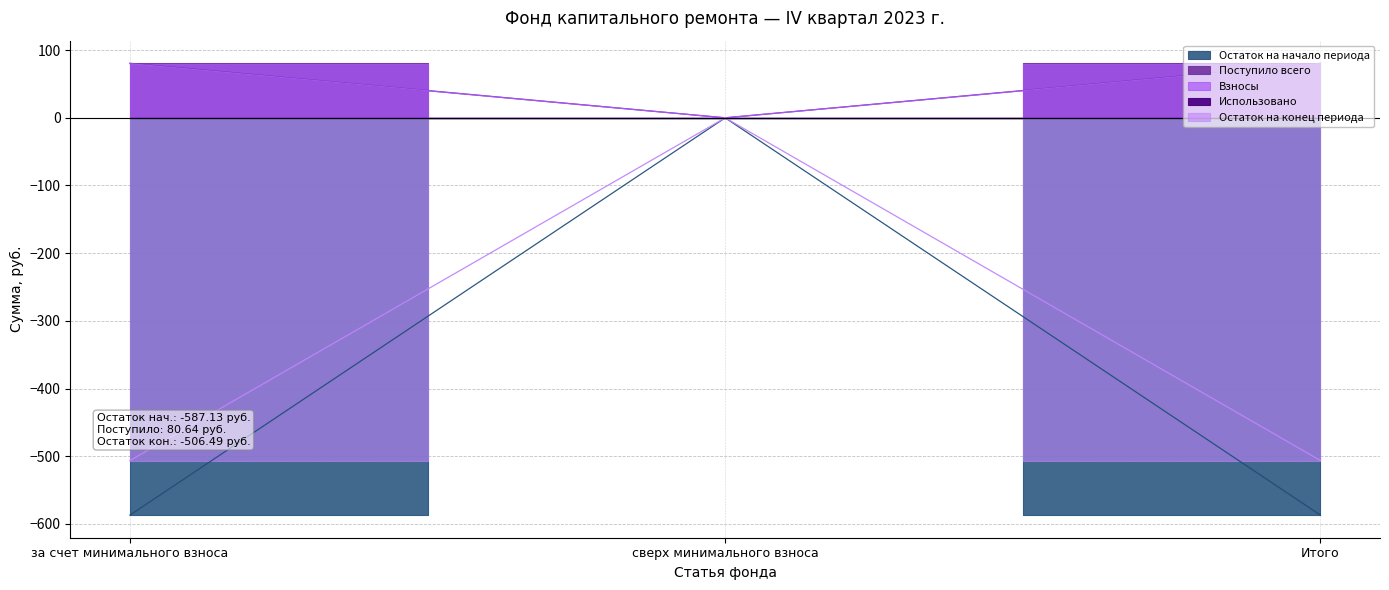

Which series changed the most between за счет минимального взноса and Итого?

Остаток на начало периода